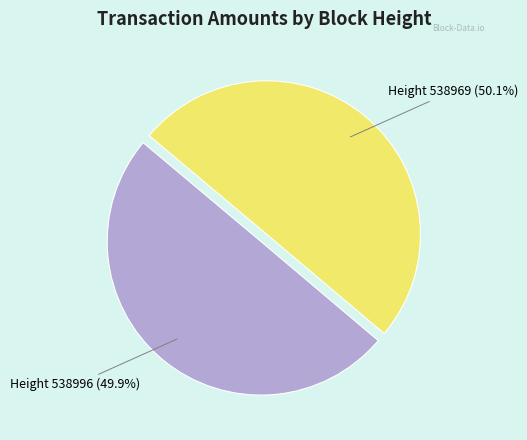

Is there a majority slice in this chart?

Yes